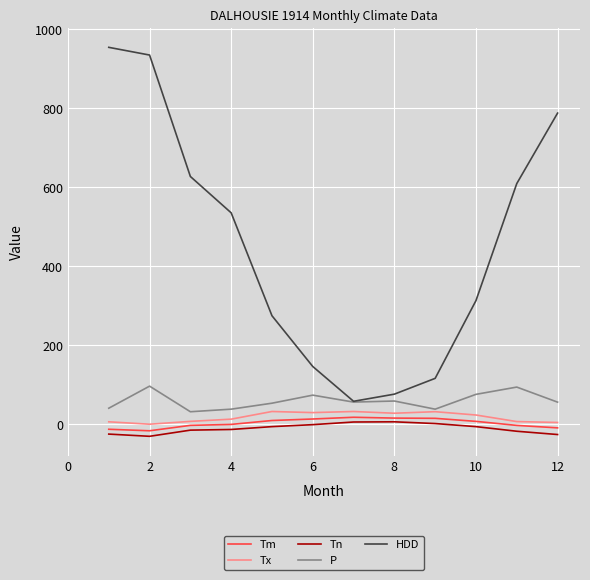

Which series has the largest range (max minus min)?

HDD